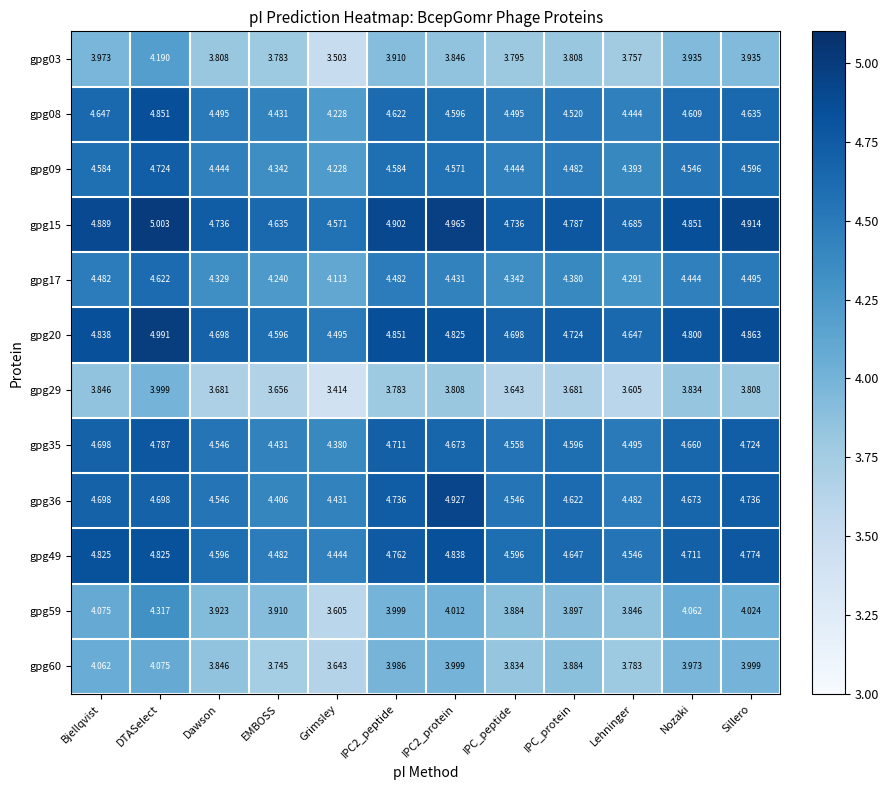

Rank the series by their maximum value, from lowest to highest.

gpg29, gpg60, gpg03, gpg59, gpg17, gpg09, gpg35, gpg49, gpg08, gpg36, gpg20, gpg15